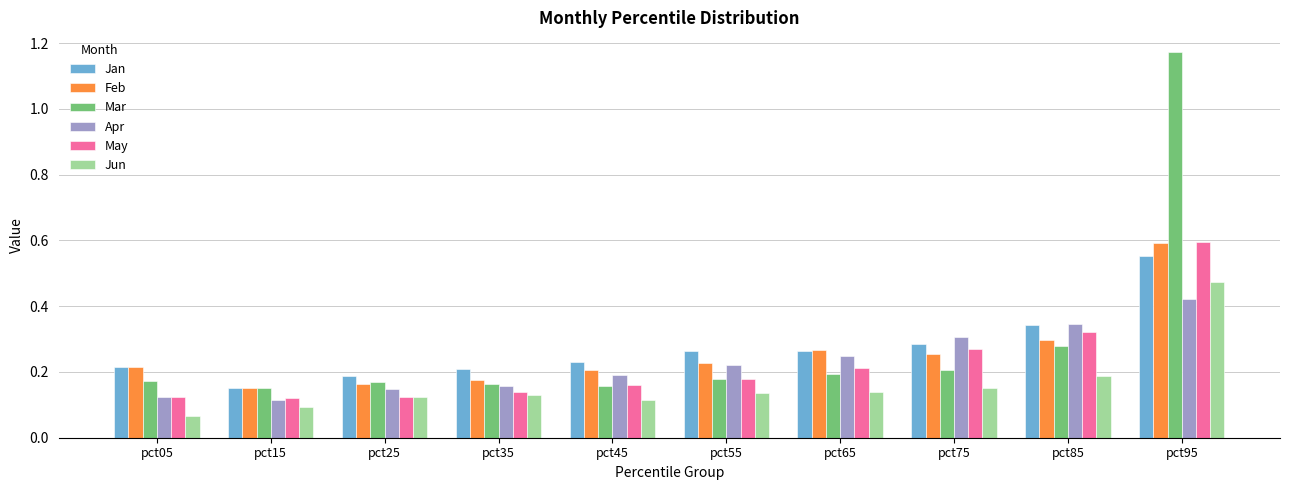

How many bars are there in each group?

6